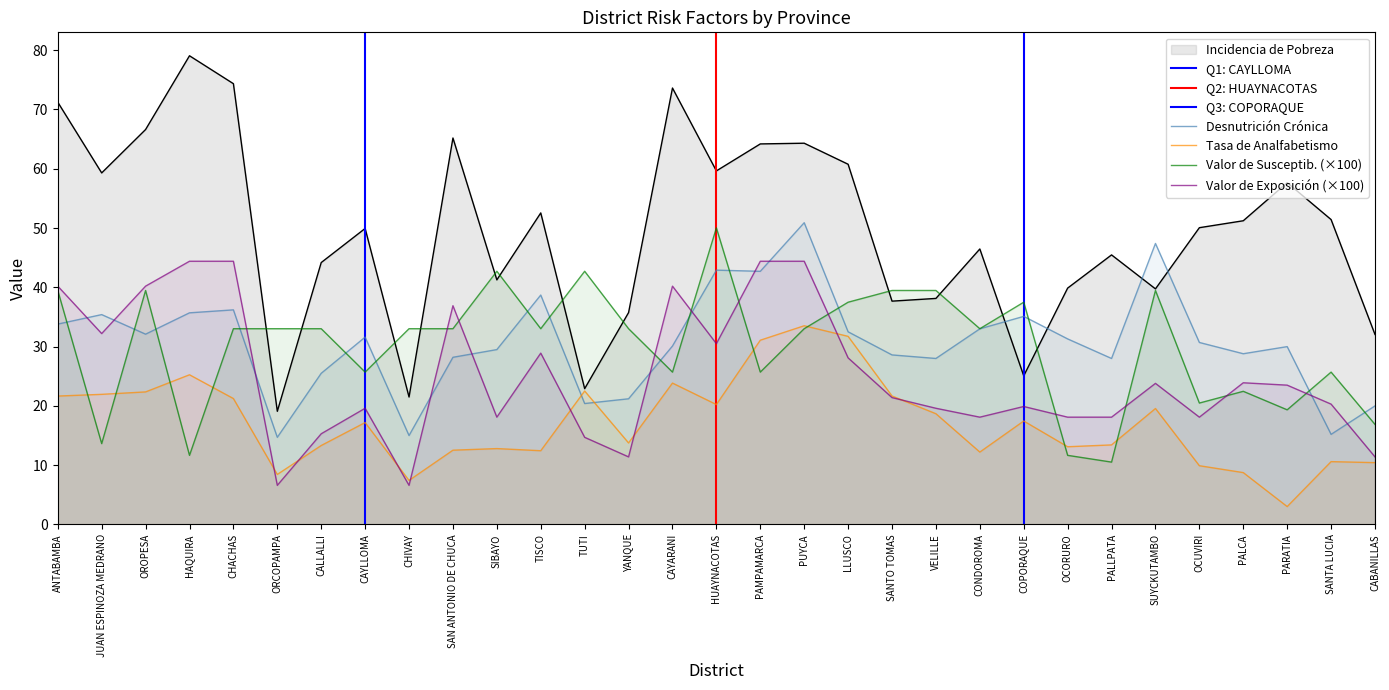

What is the difference between the second highest and second lowest values in the Tasa de Analfabetismo series?

24.3